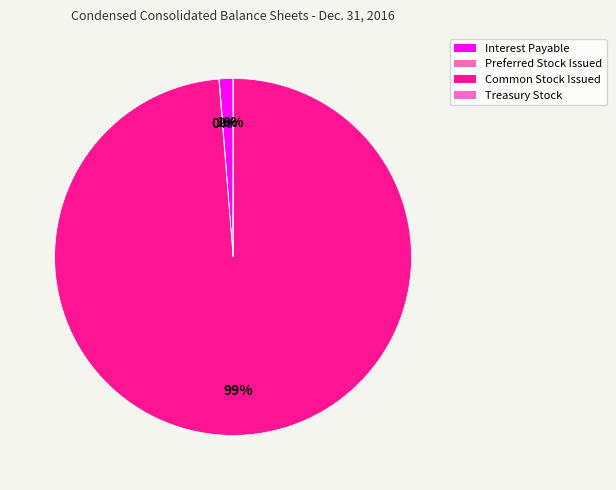

Rank the categories by value from lowest to highest.

Preferred Stock Issued, Treasury Stock, Interest Payable, Common Stock Issued